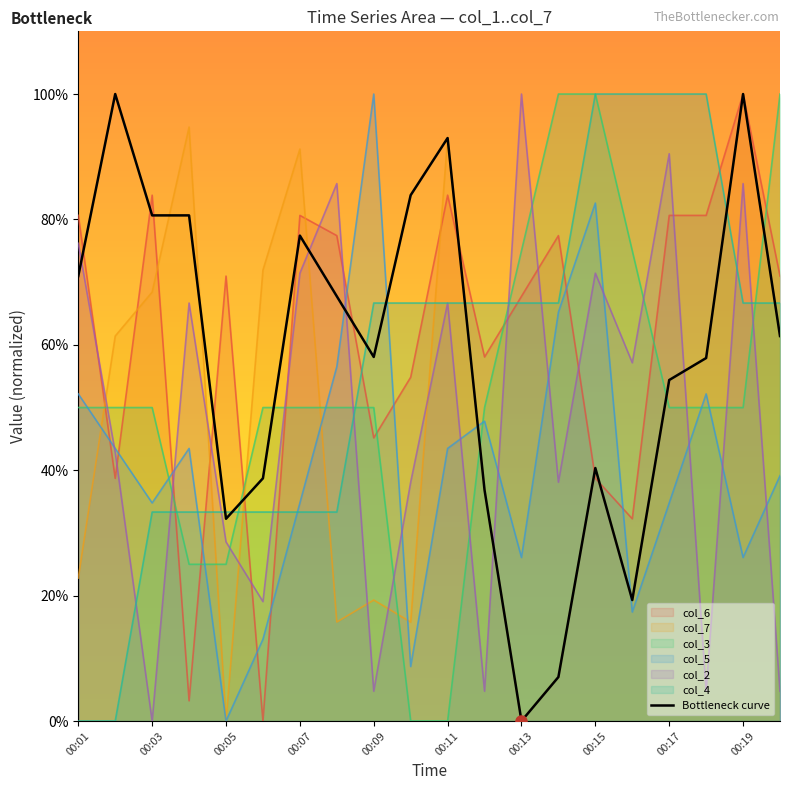

Is it true that col_3 equals 75.0 at 00:13?

True